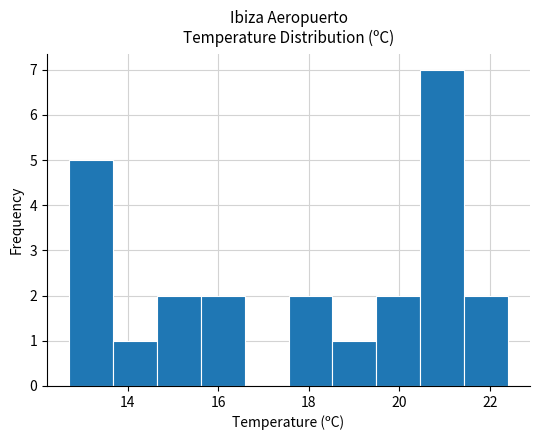

Over which range of the x-axis is the bar tallest?

20.4 to 21.4